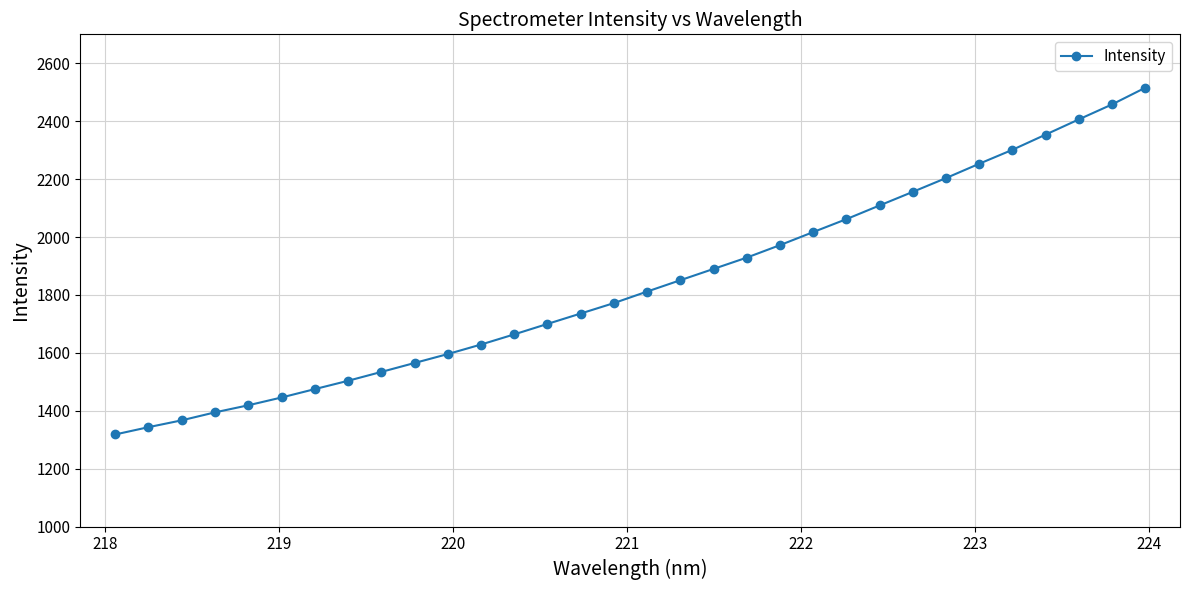

Does the chart have visible grid lines?

Yes